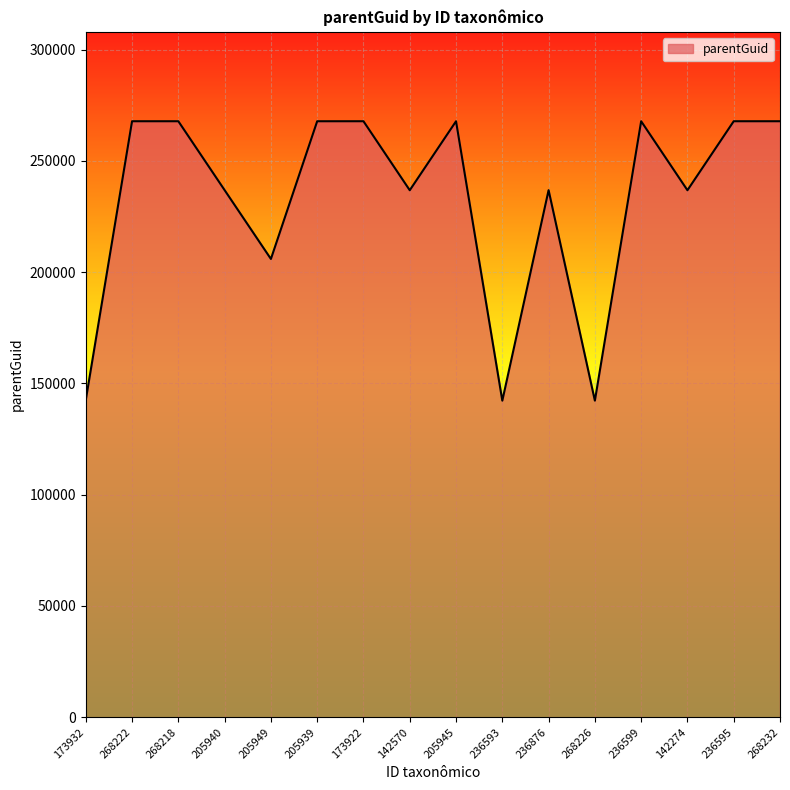

What is the minimum value shown in the chart?

142273